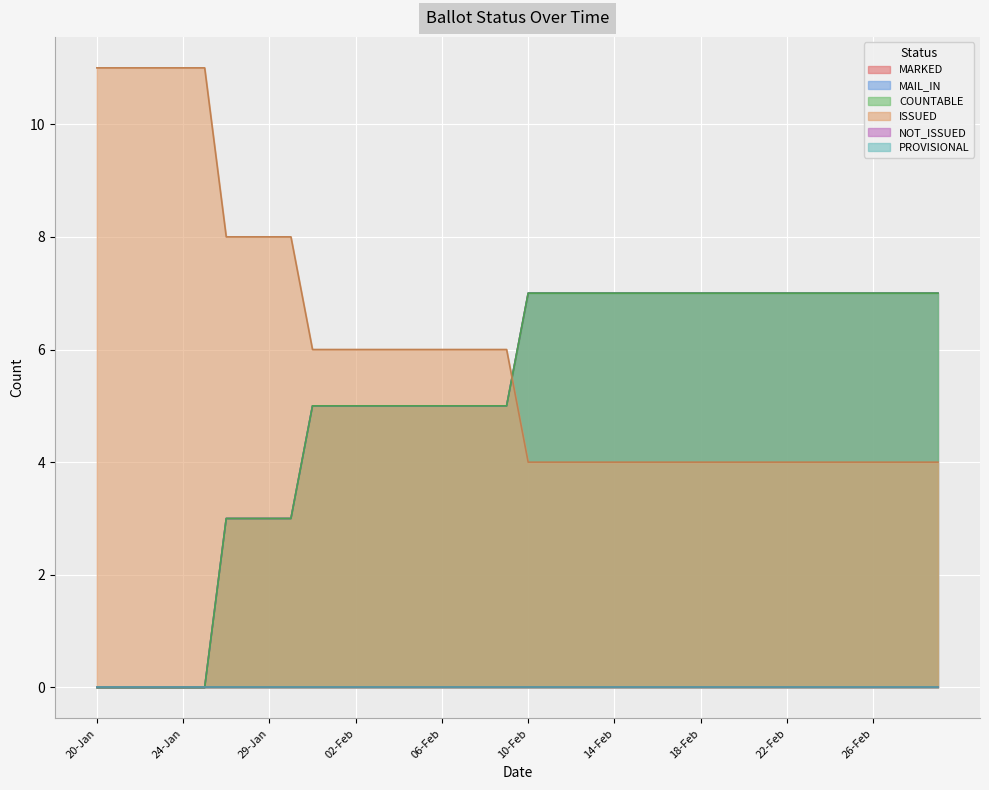

Does the chart display data point markers on the line(s)?

No